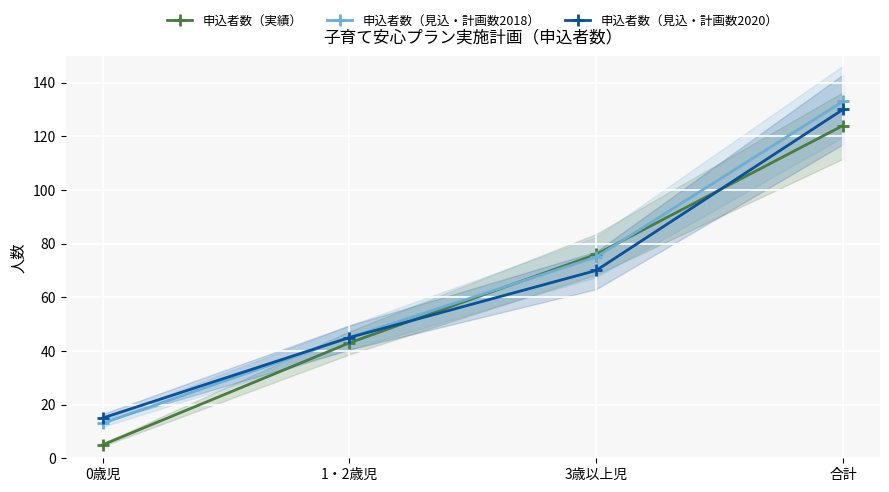

The 申込者数（見込・計画数2020） series shows 22 at 0歳児. True or false?

False